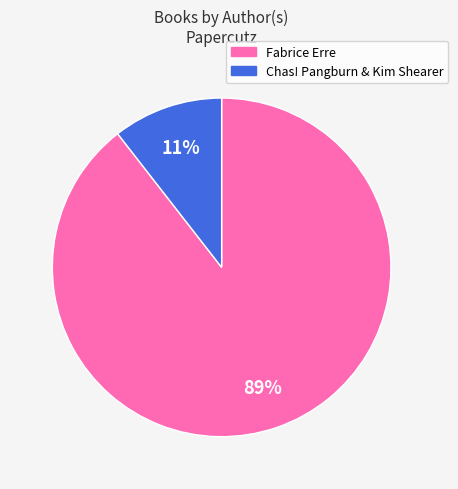

To the nearest percent, what is the average slice percentage?

50%